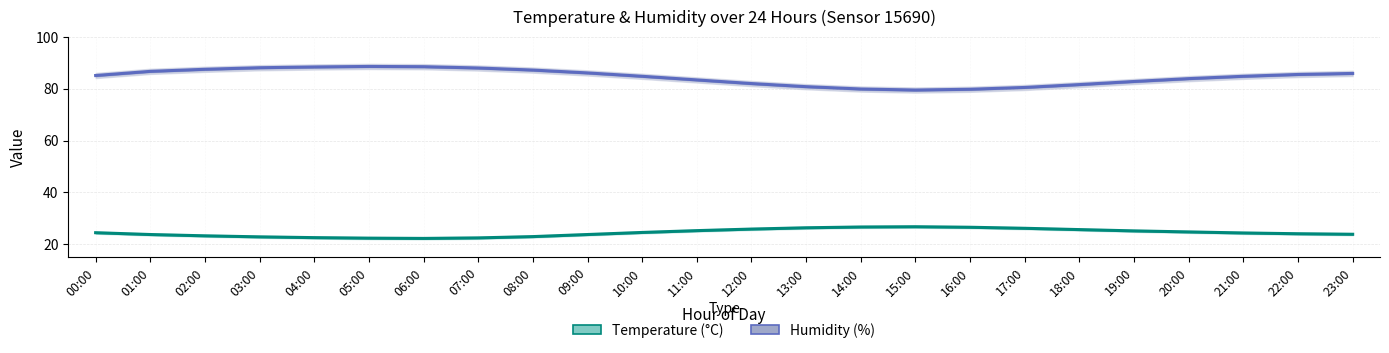

How many data points does each series have?

24